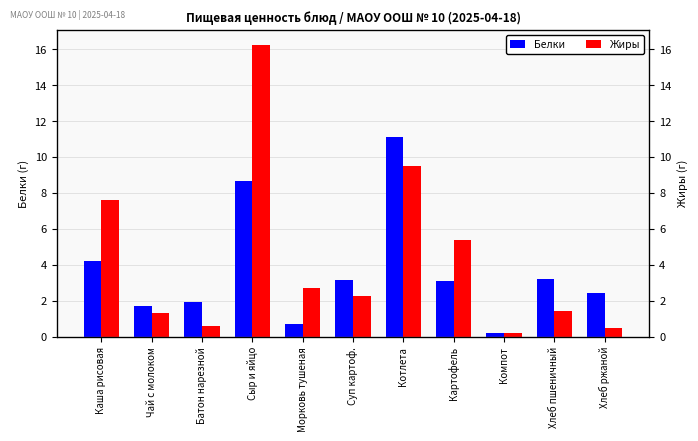

Reading left to right, what are all the values shown in this chart?

Белки: 4.2	1.7	1.9	8.7	0.7	3.1	11.1	3.1	0.2	3.2	2.4
Жиры: 7.6	1.3	0.6	16.2	2.7	2.2	9.5	5.4	0.2	1.4	0.5